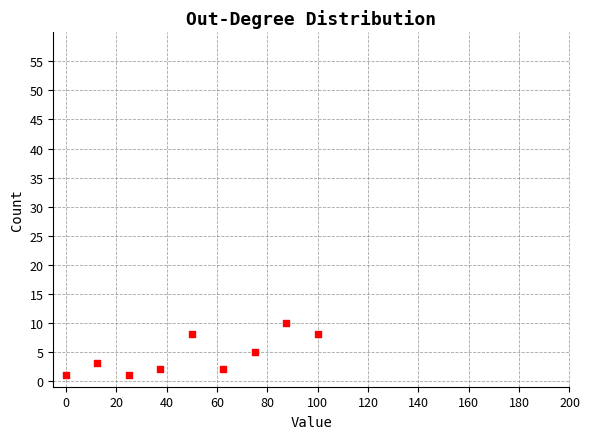

What is the range of Y values (max minus min)?

9